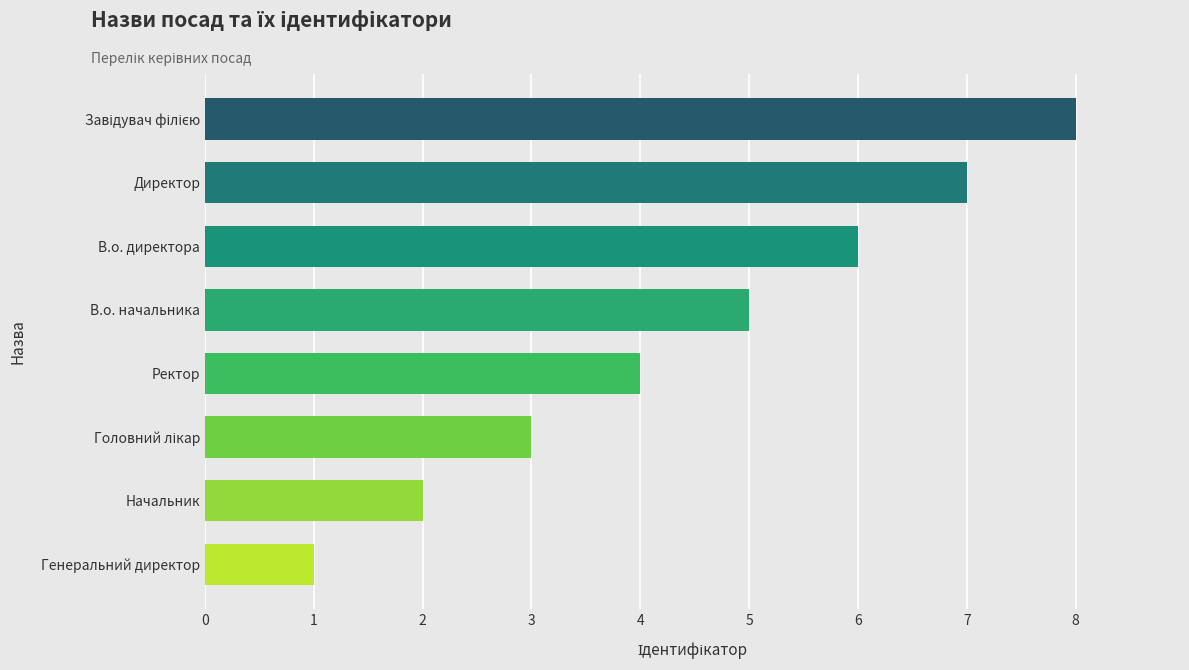

What is the sum of all values?

36